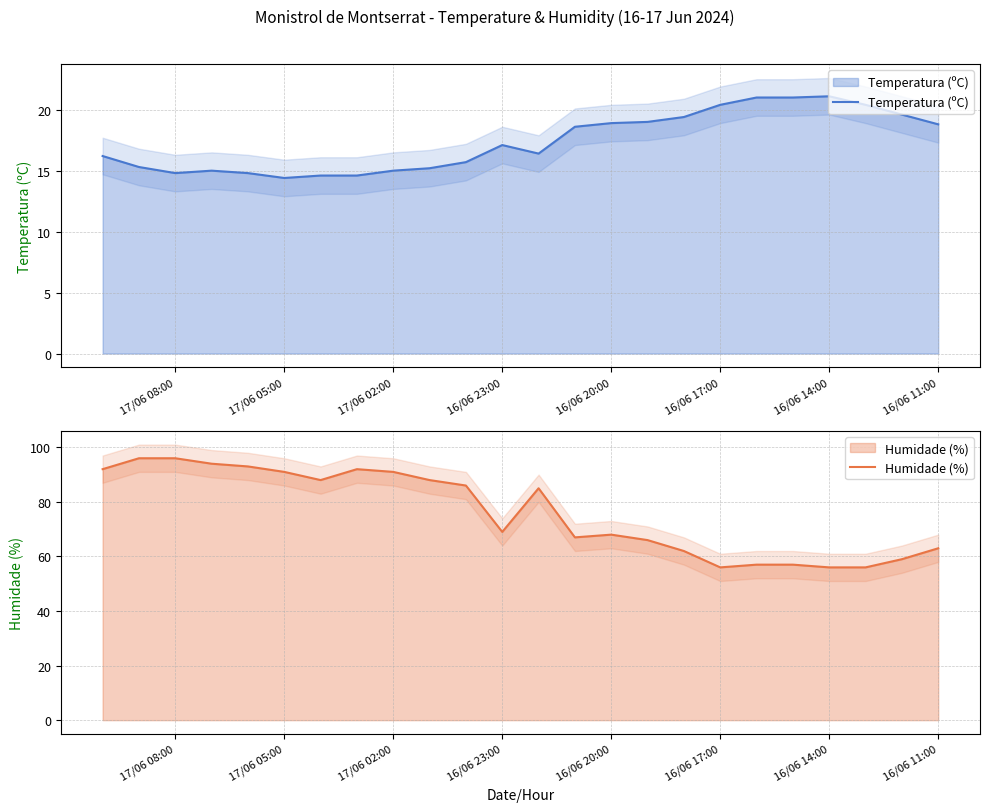

Is the value of Temperatura (ºC) at 19 greater than the value of Humidade (%) at 17/06 02:00?

No